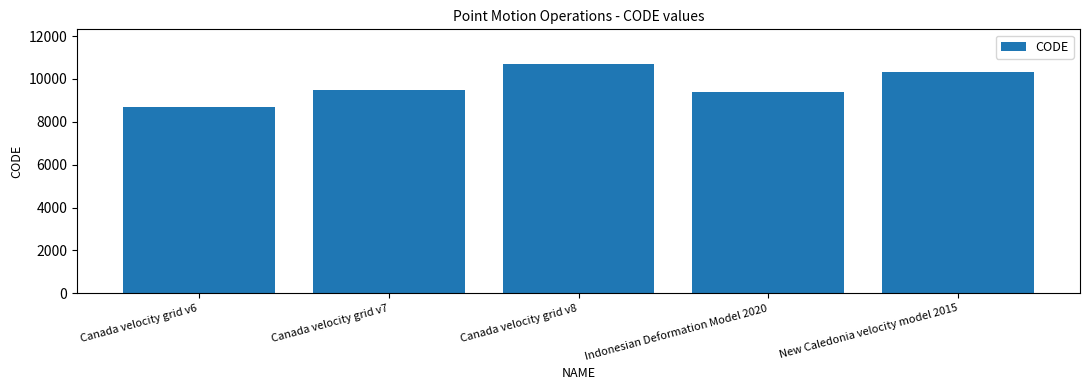

Reading left to right, extract all data points from this chart.

Canada velocity grid v6=8676	Canada velocity grid v7=9483	Canada velocity grid v8=10707	Indonesian Deformation Model 2020=9375	New Caledonia velocity model 2015=10323